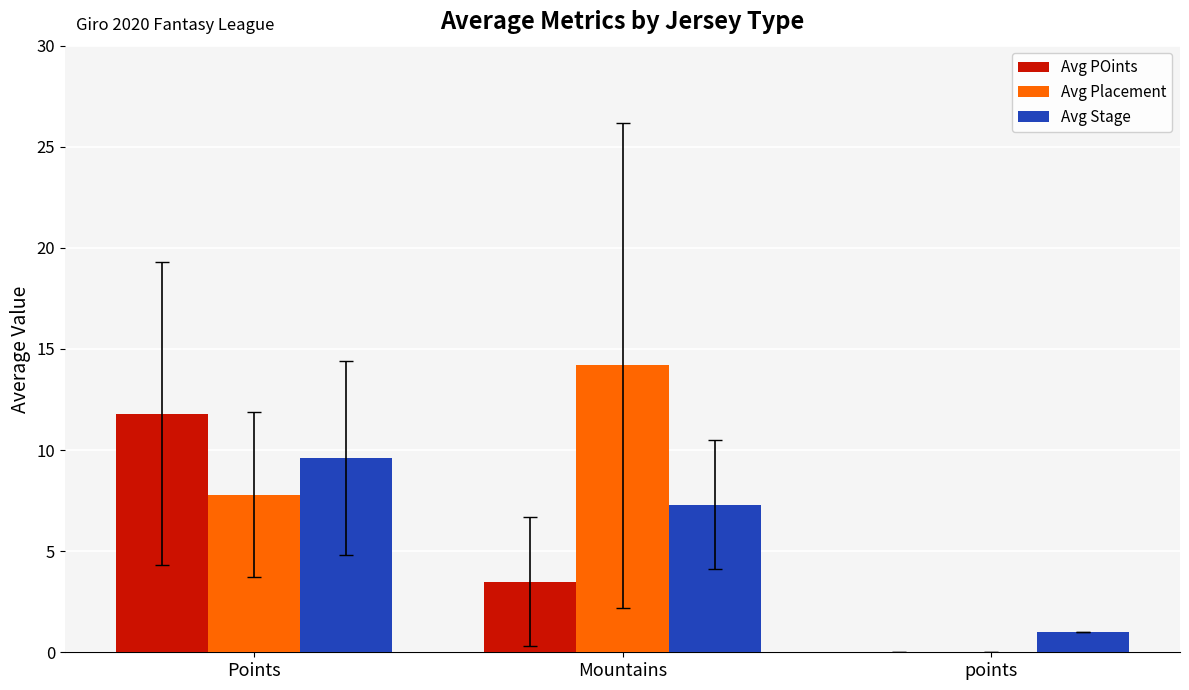

What is the greatest value displayed?

14.2